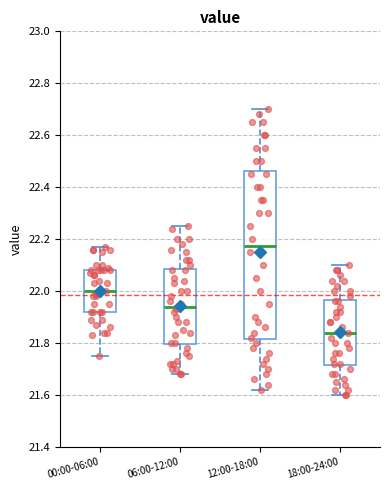

Reading left to right, transcribe this box plot: for each box, give where its median line is, the range the box spans, and where its two whiskers end, as read against the y-axis. The values are not printed on the chart, so give them approximately, as read against the axis.

00:00-06:00: median 22.00, box 21.92 to 22.08, whiskers 21.76 to 22.18
06:00-12:00: median 21.94, box 21.80 to 22.08, whiskers 21.68 to 22.26
12:00-18:00: median 22.18, box 21.82 to 22.46, whiskers 21.62 to 22.70
18:00-24:00: median 21.84, box 21.72 to 21.96, whiskers 21.60 to 22.10